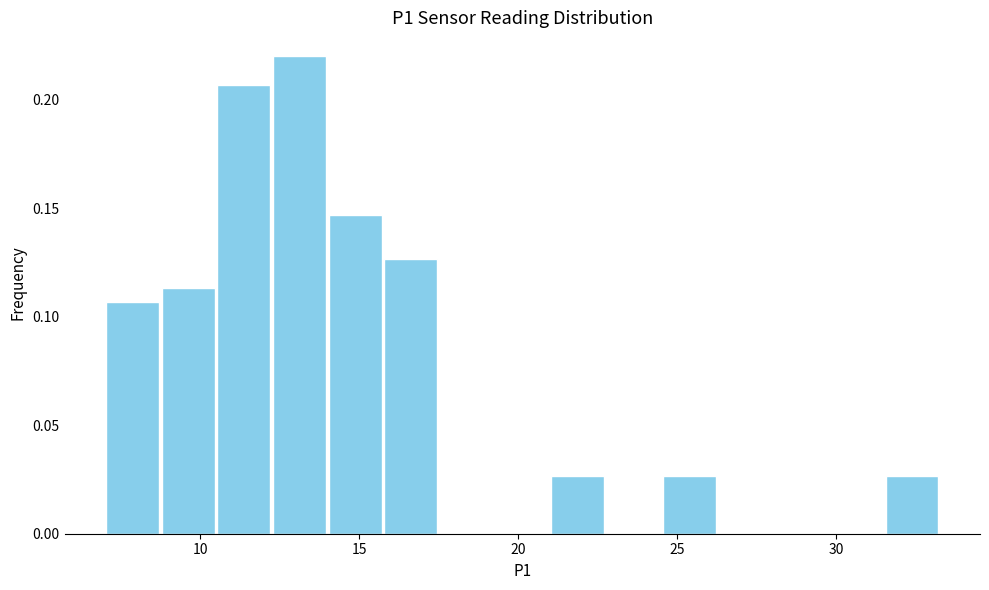

Read against the x-axis, roughly where is the centre of the tallest bar?

13.0